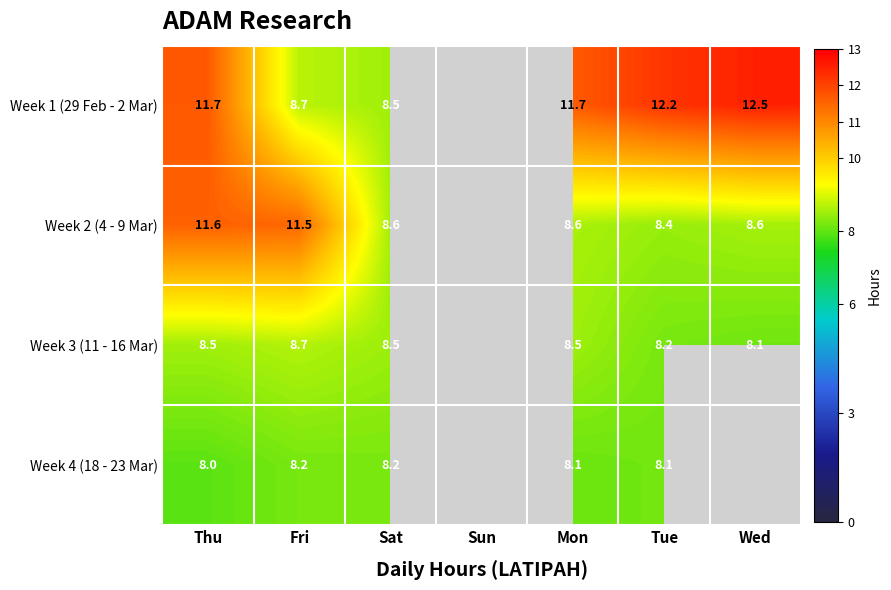

What is the spread (max minus min) of values at Tue?

4.1